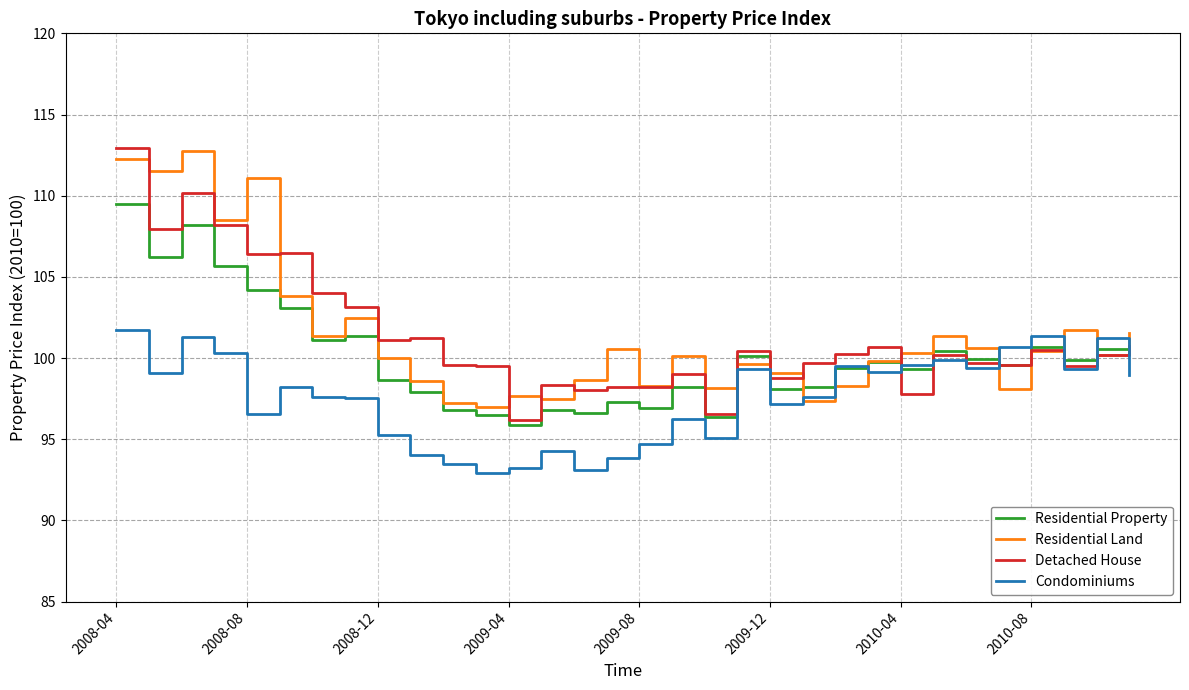

What is the highest value of the Residential Property series?

109.5